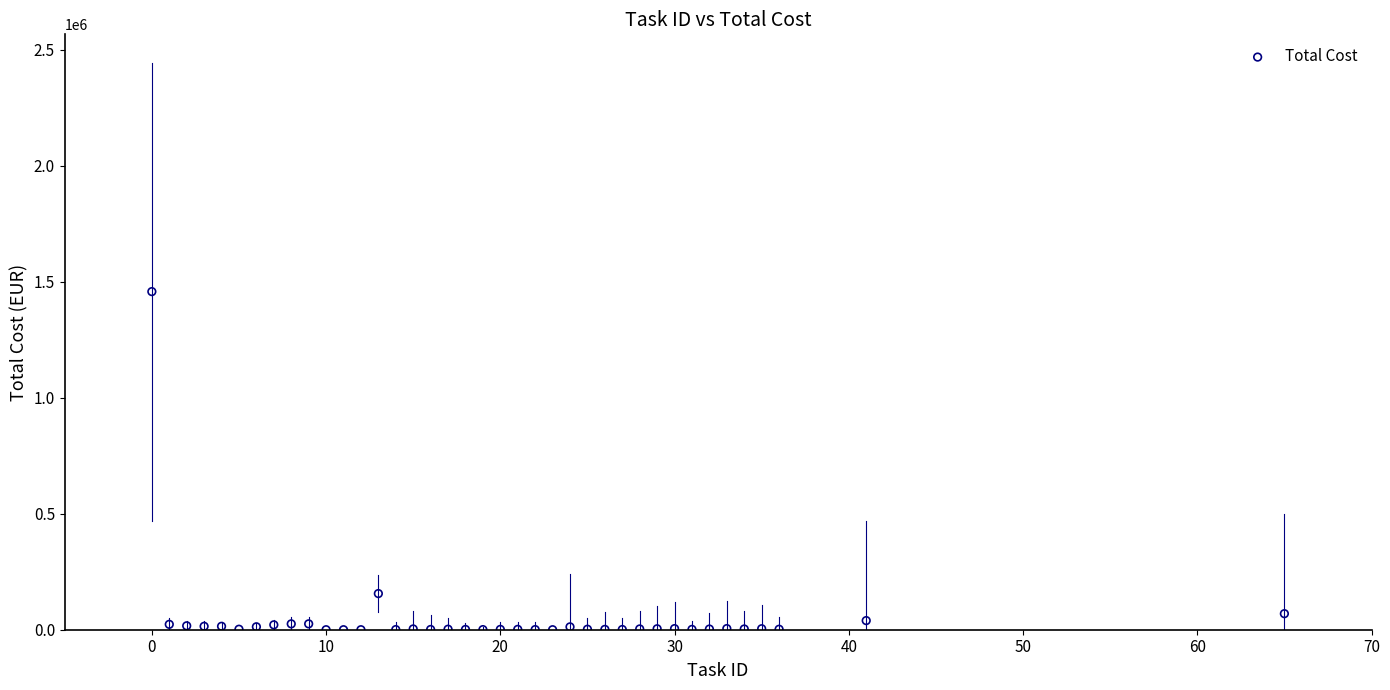

What Y value in the scatter plot is closest to 728712?

155859.6